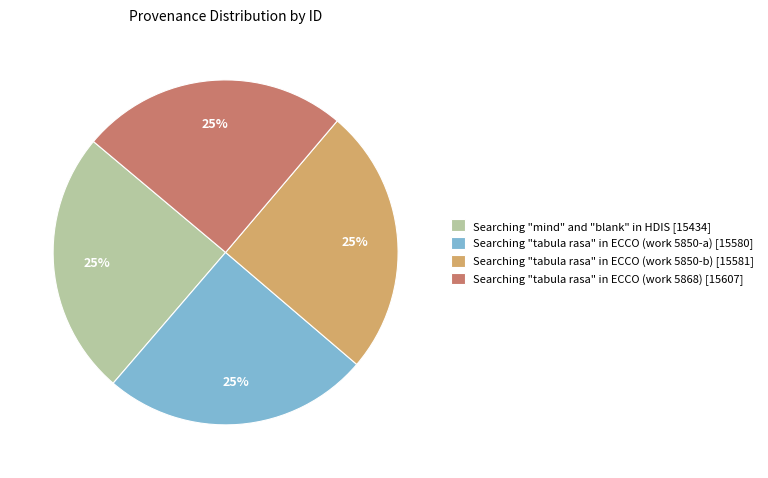

Does any single category account for the majority?

No